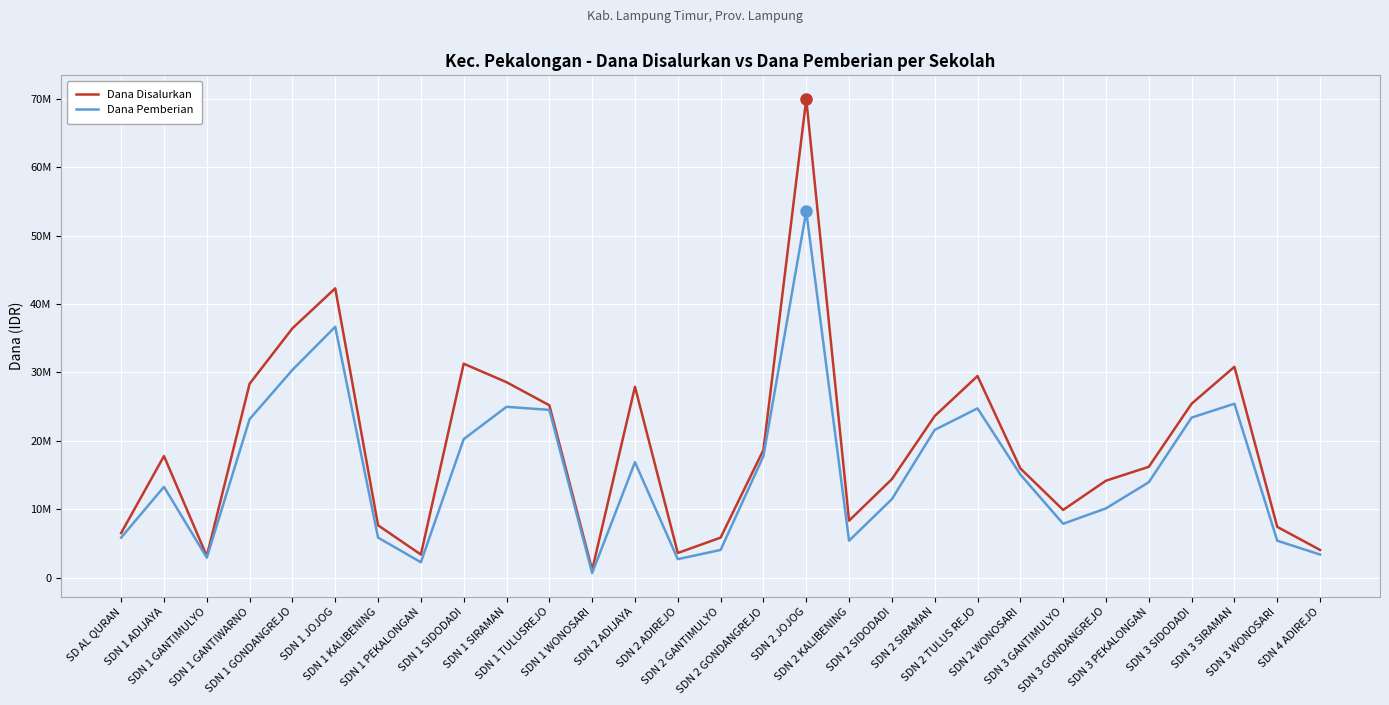

True or false: Dana Pemberian has more than 2 points higher than both neighbors.

True